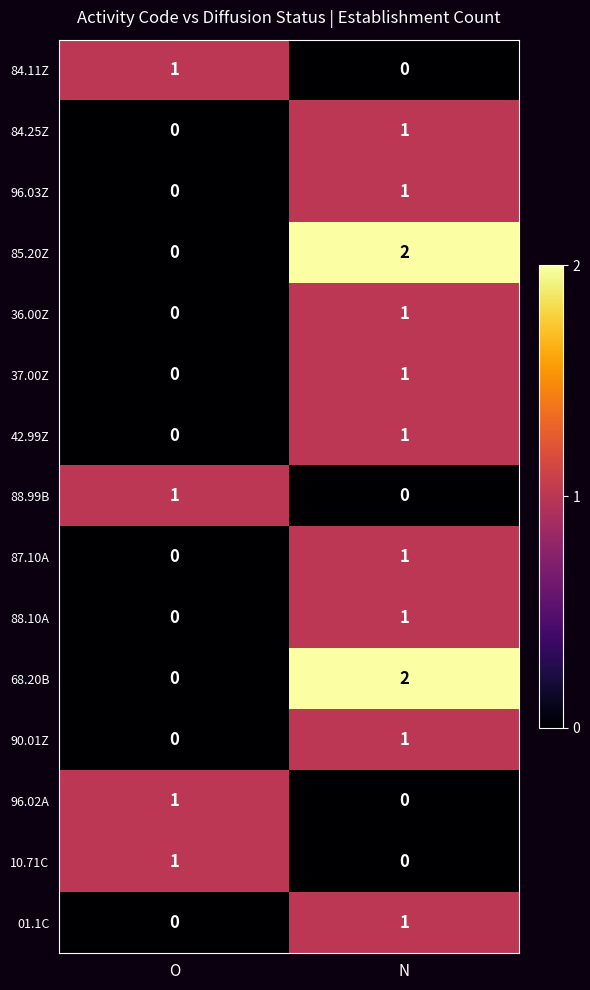

Is it true that 37.00Z equals -1 at O?

False